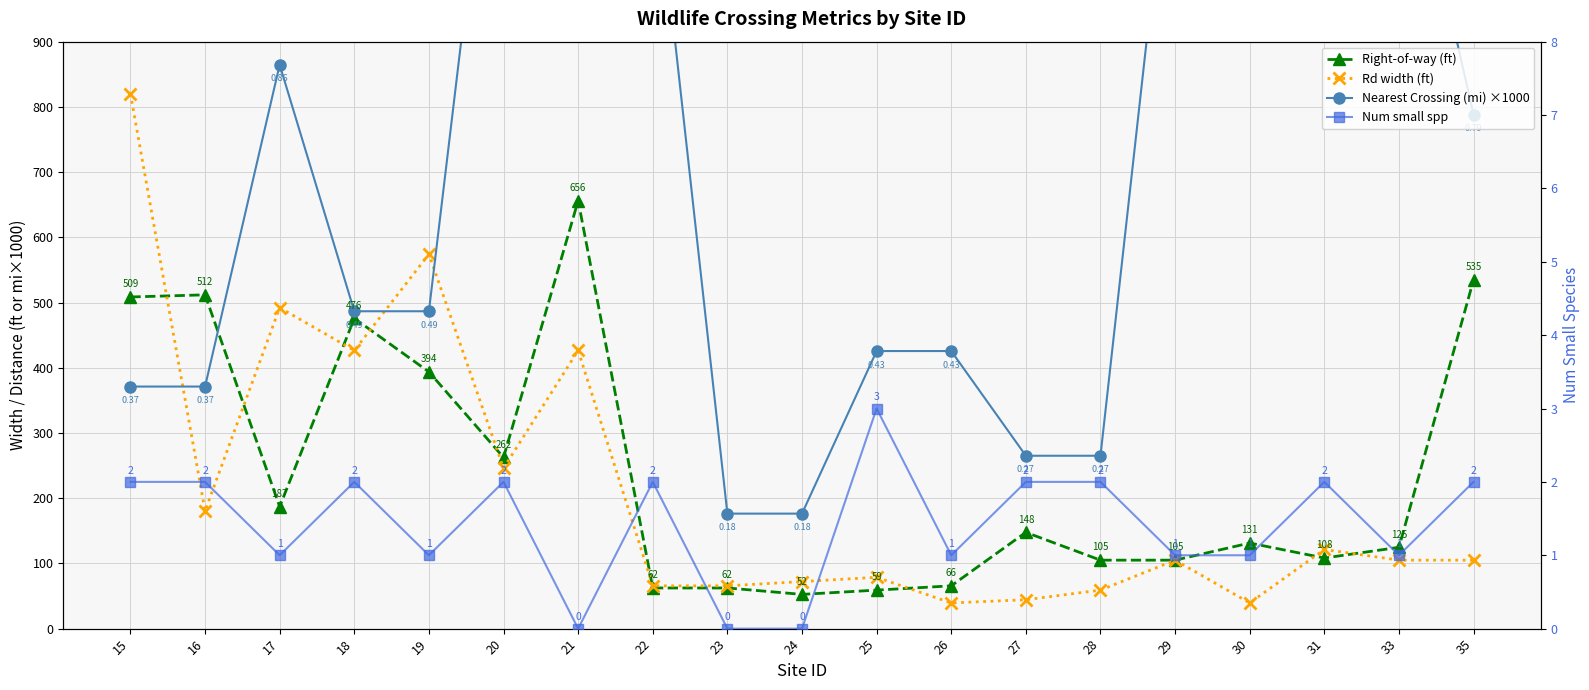

Where does the Num small spp series first go above 2?

25